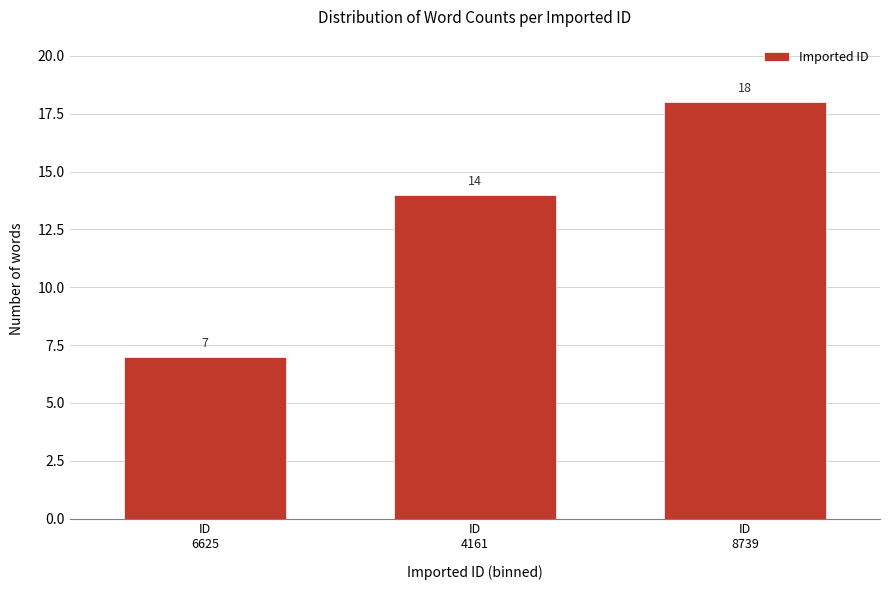

Reading right to left, transcribe all the data shown in this chart.

18	14	7